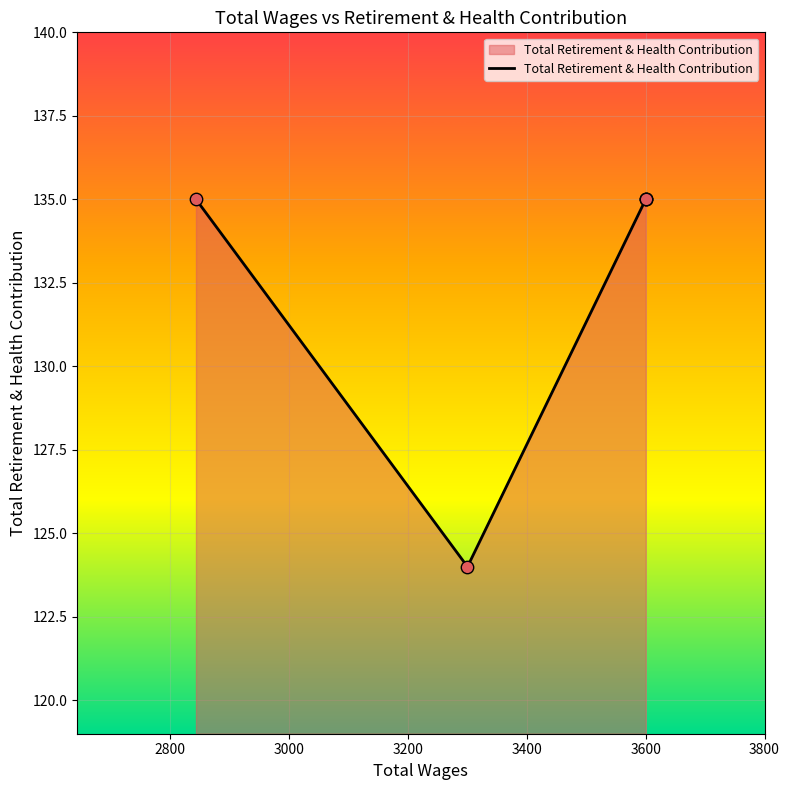

Between 3400 and 3000, which is larger?

3400